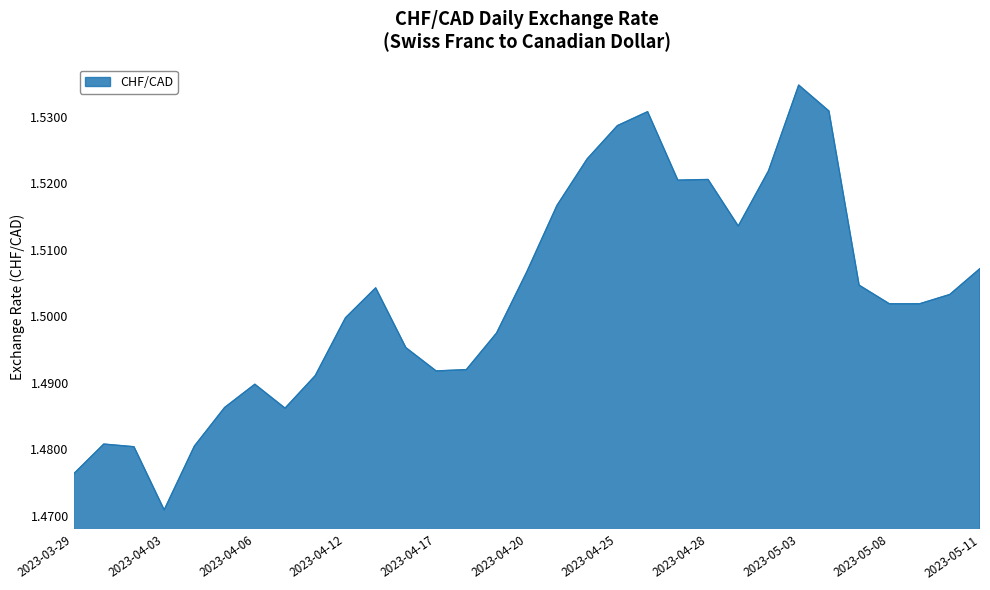

What is the value of the 7th point from the left?

1.5